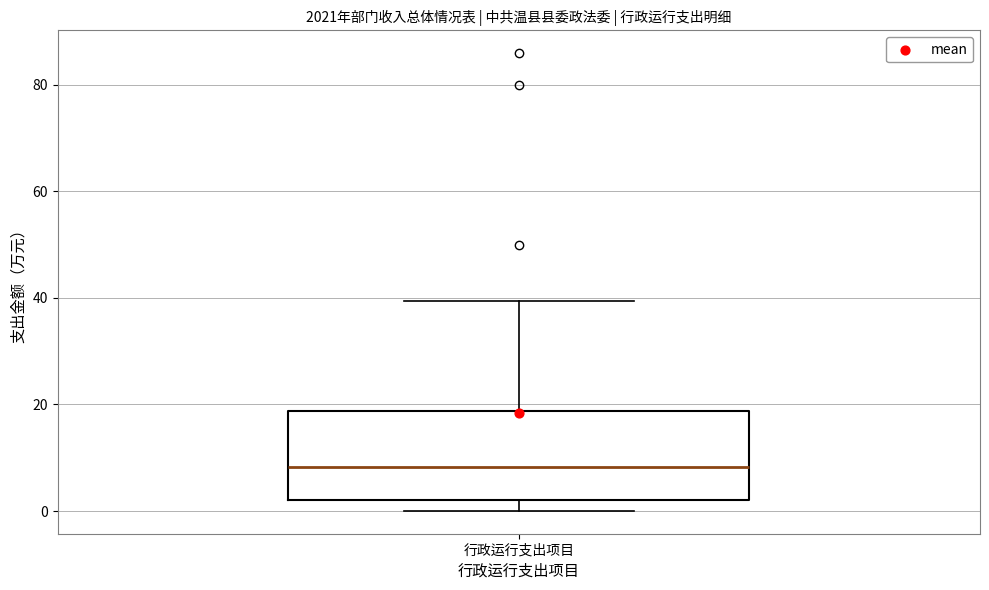

Where is the upper edge of the box for 行政运行支出项目 on the y-axis? The values are not printed on the chart, so give them approximately, as read against the axis.

18